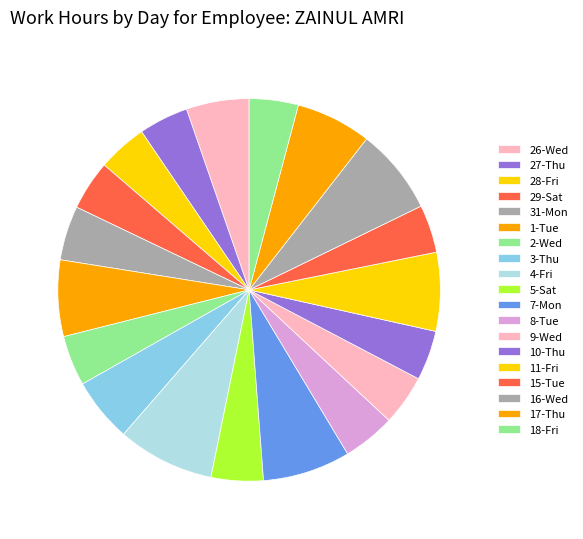

To the nearest percent, what portion does 26-Wed represent?

5%